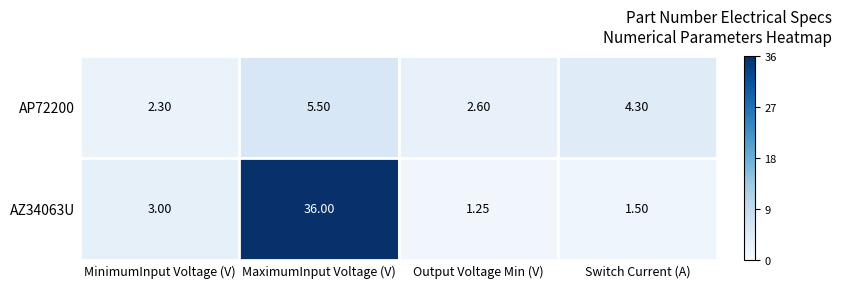

Which series has the largest range (max minus min)?

AZ34063U